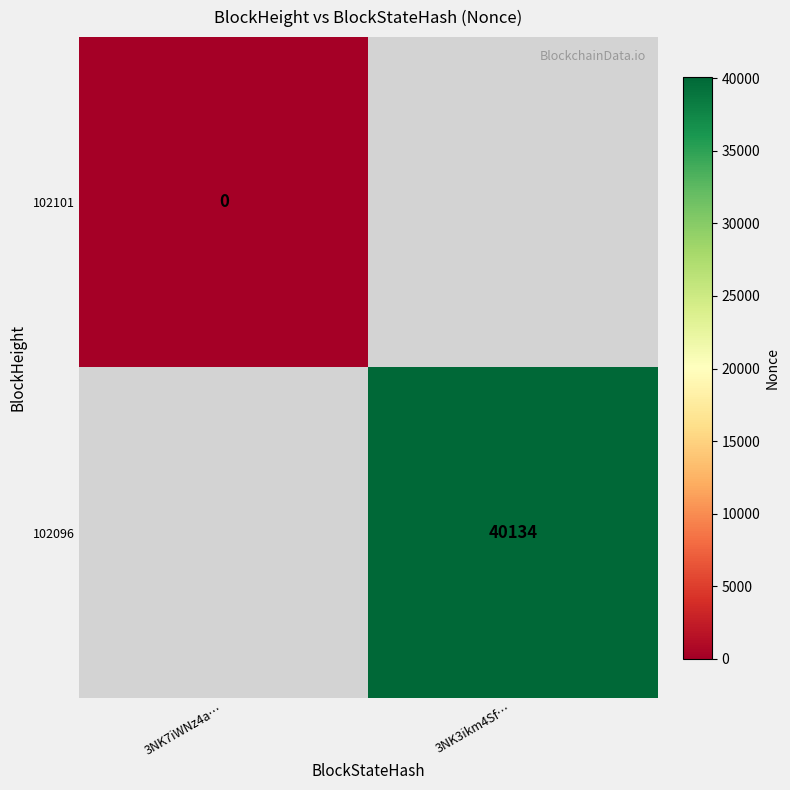

The 102096 series shows 61472 at 3NK3ikm4Sf…. True or false?

False